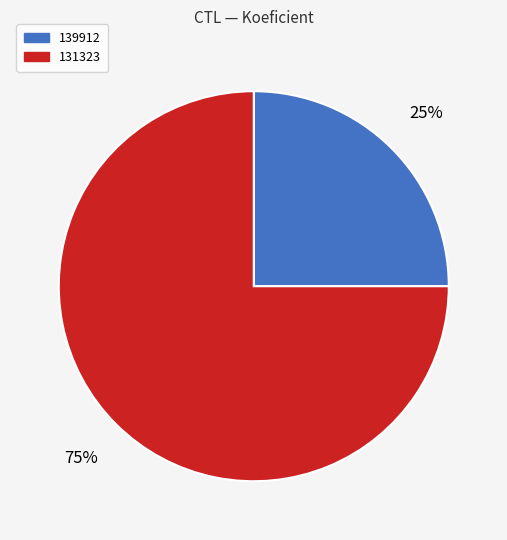

To the nearest percent, what is the difference between the largest and smallest slice percentages?

50%